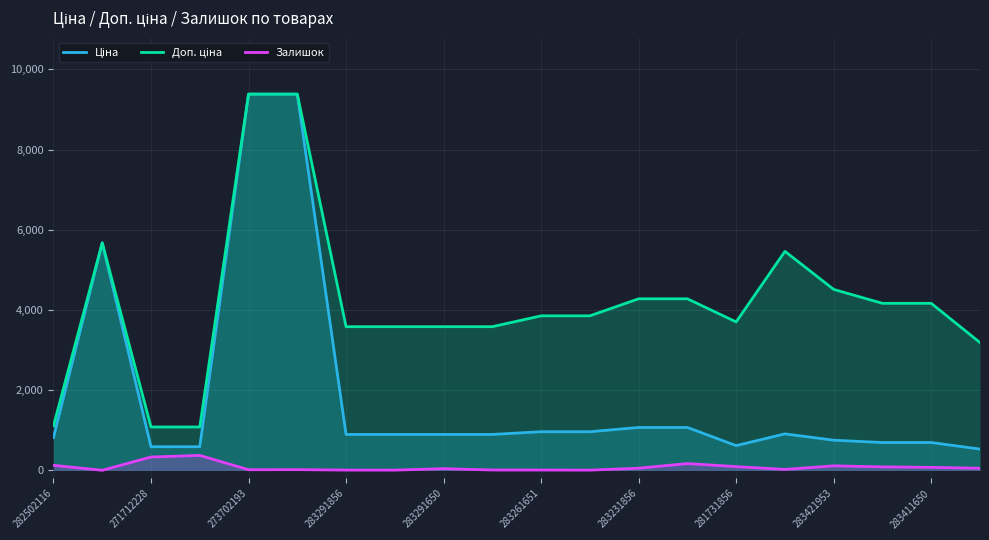

How many data points does each series have?

20